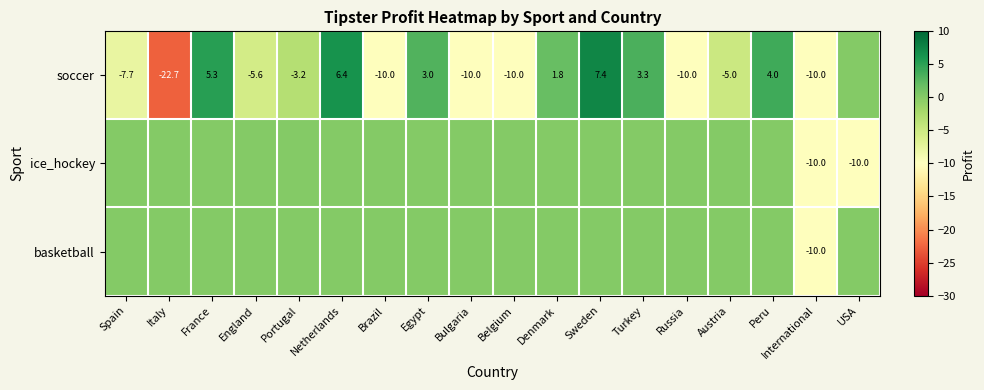

Is it true that soccer equals -10.0 at International?

True